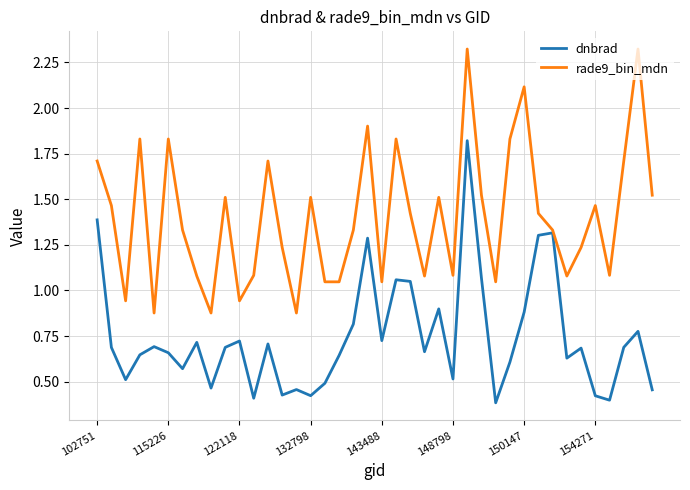

Rank the series by their average value, from lowest to highest.

dnbrad, rade9_bin_mdn